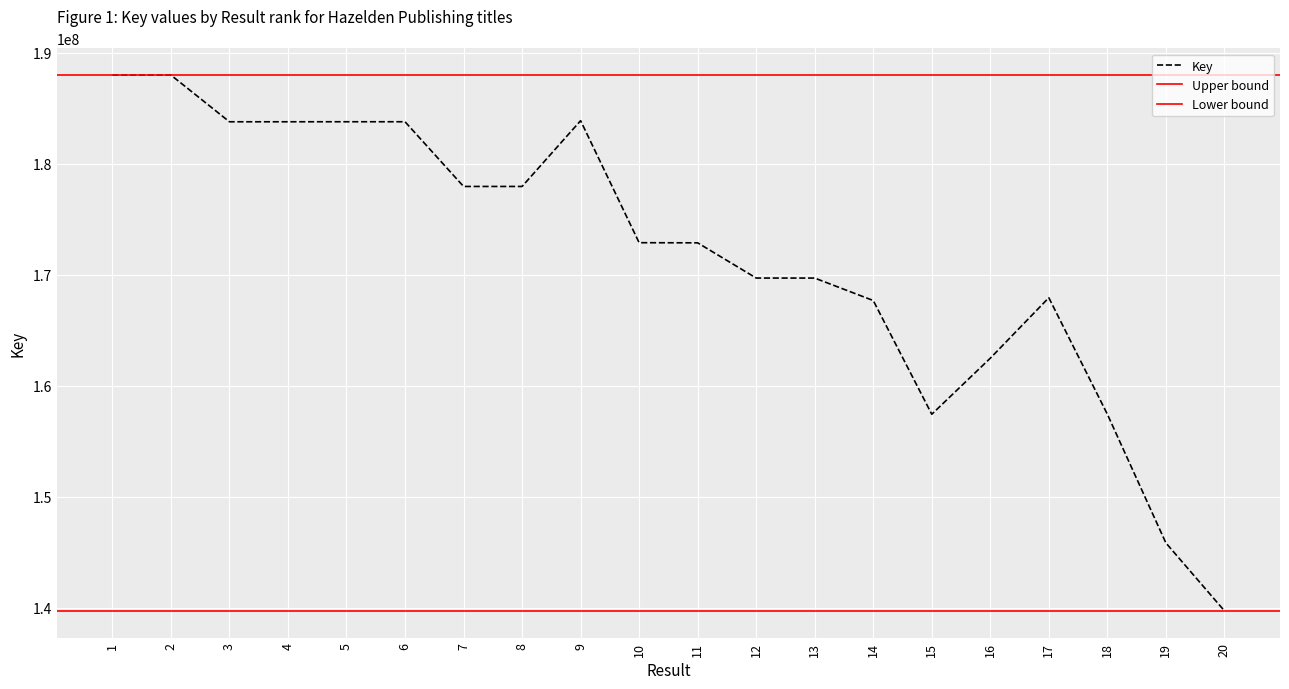

Rank the categories by value from lowest to highest.

20, 19, 15, 18, 16, 14, 17, 13, 12, 11, 10, 7, 8, 3, 4, 5, 6, 9, 1, 2